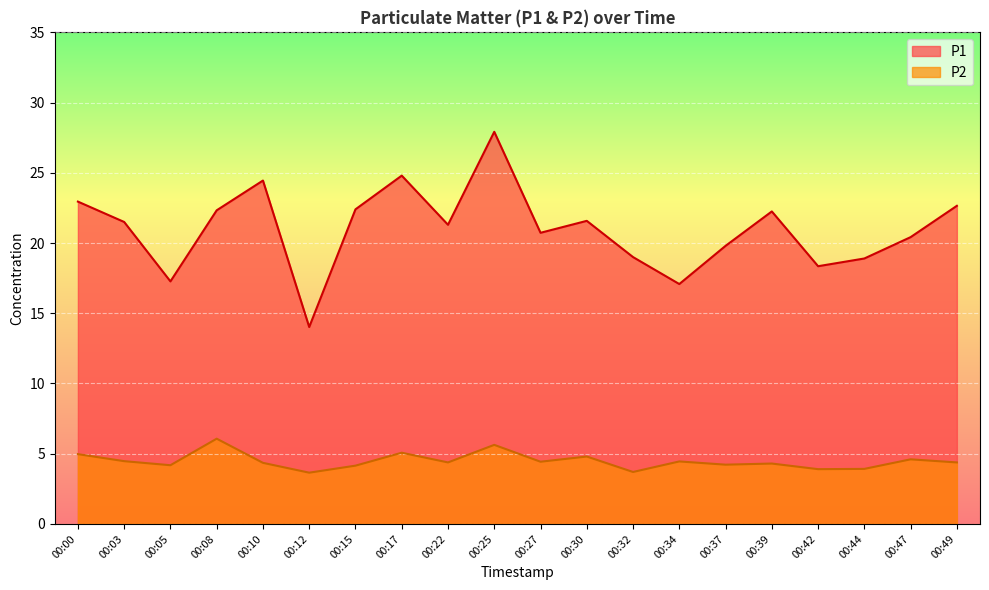

At which category is the sum across all series the highest?

00:25